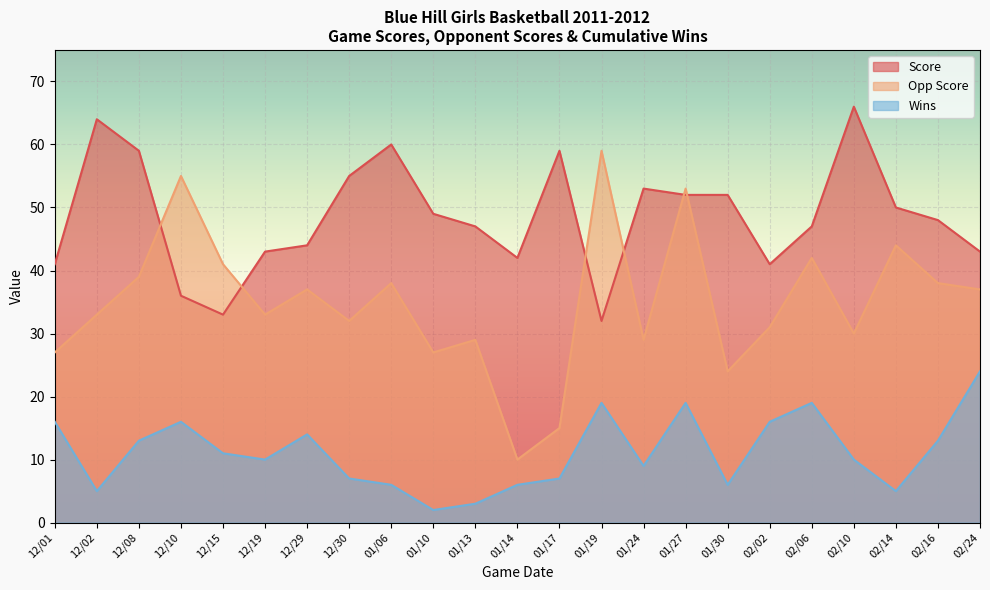

After their last crossing, which series has the higher values: Score or Opp Score?

Score